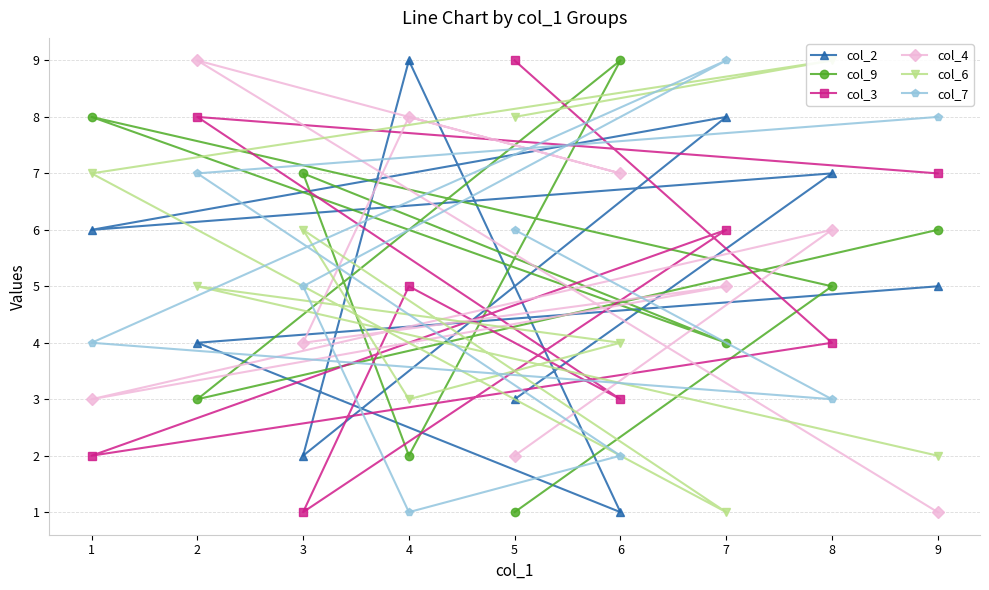

Rank the categories by col_2 value from lowest to highest.

6, 3, 5, 2, 9, 1, 8, 7, 4